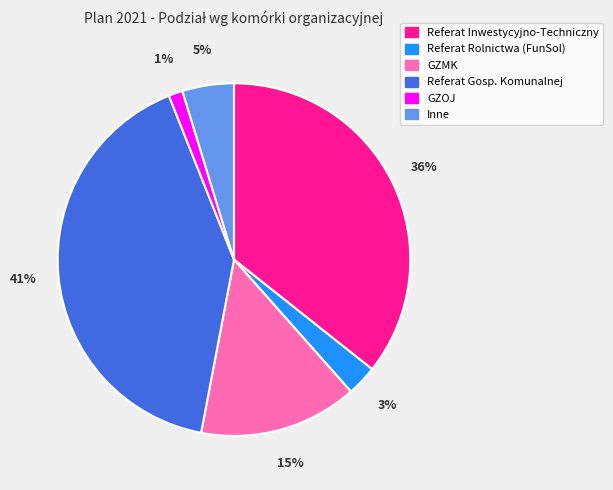

Is there a majority slice in this chart?

No